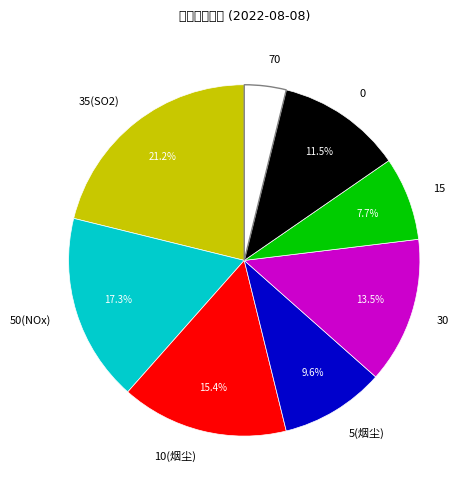

To the nearest percent, what portion does 70 represent?

4%